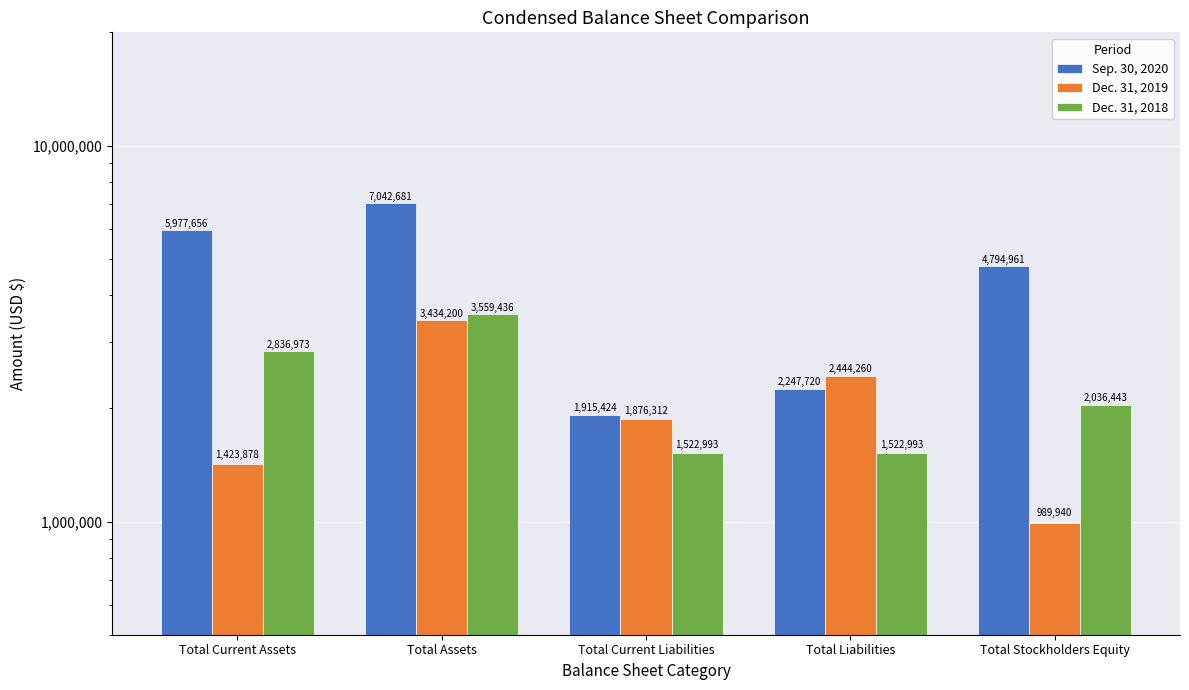

What is the smallest value displayed?

989940